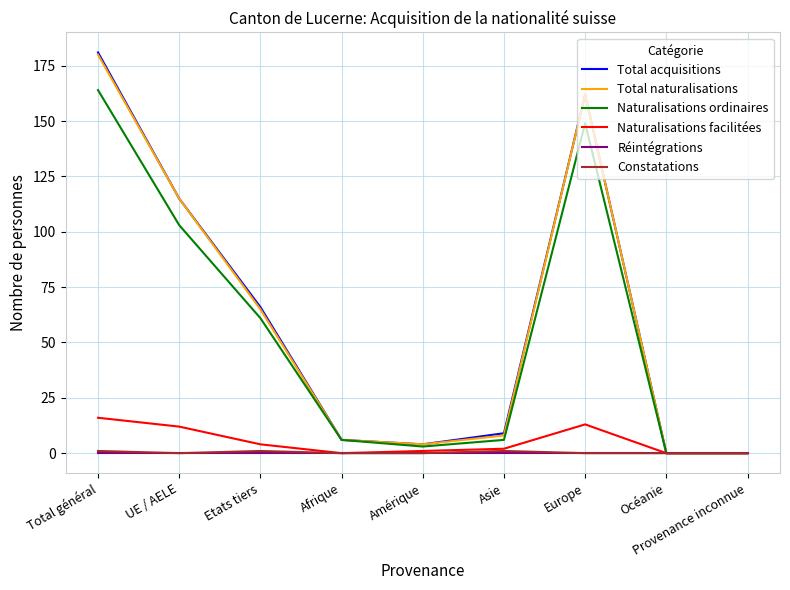

True or false: Naturalisations ordinaires has more than 1 interior local peaks.

False